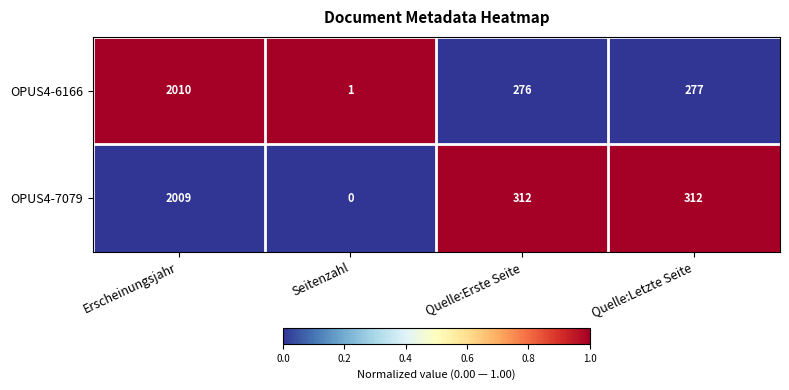

Which series has the largest total across all categories?

OPUS4-7079